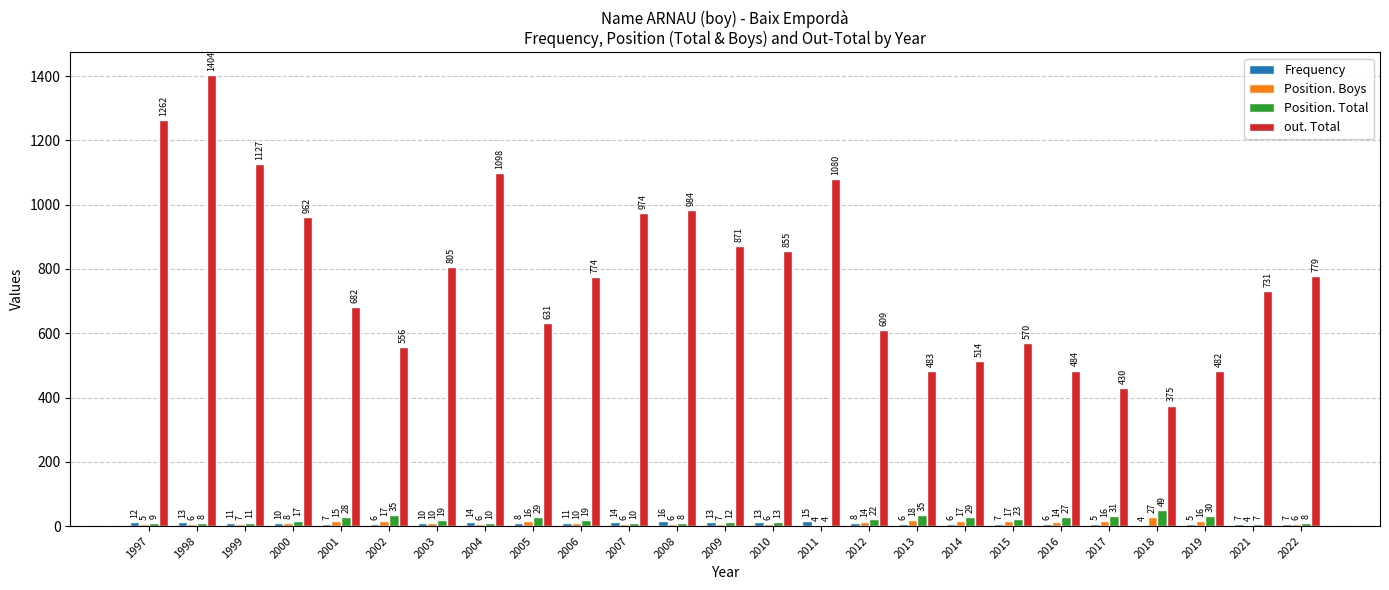

What is the total value across all series at 1999?

1156